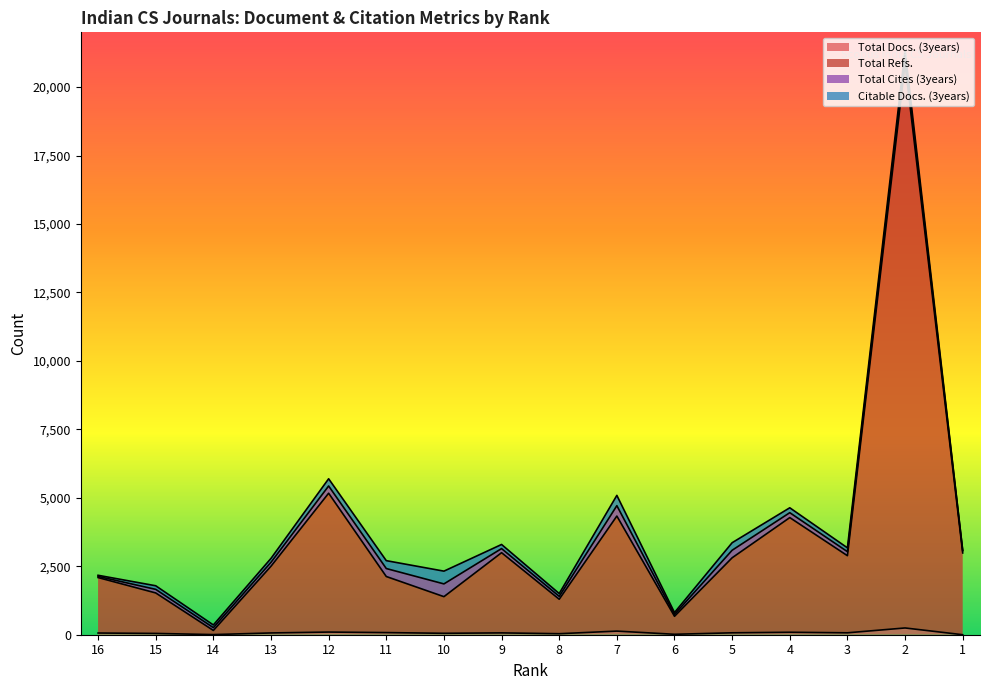

The value of Total Docs. (3years) at 1 is 0. True or false?

True